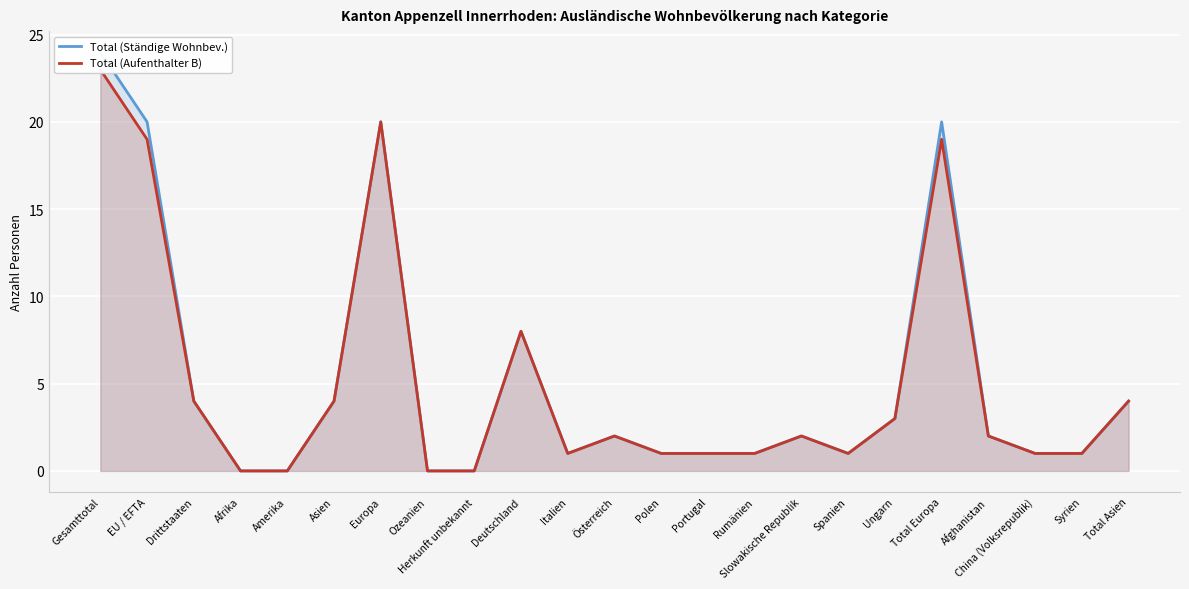

Which category has the lowest value across all series?

Afrika